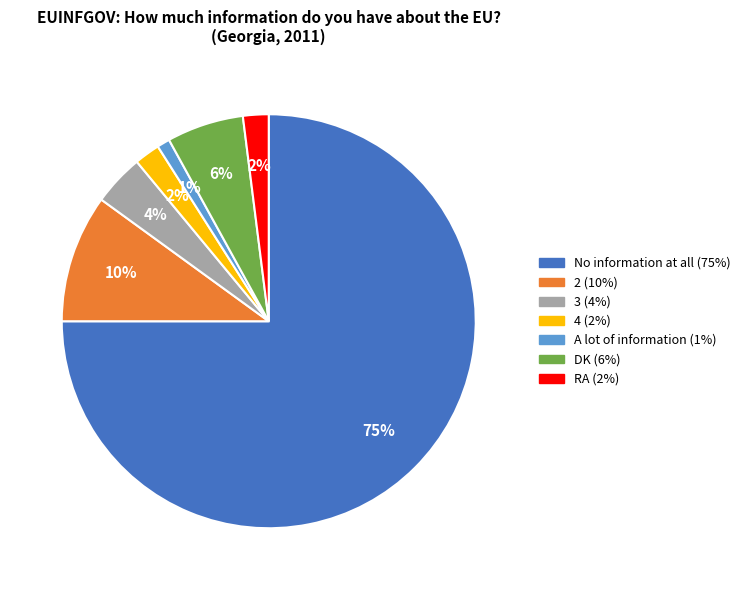

Which category has the smallest portion of the pie?

A lot of information